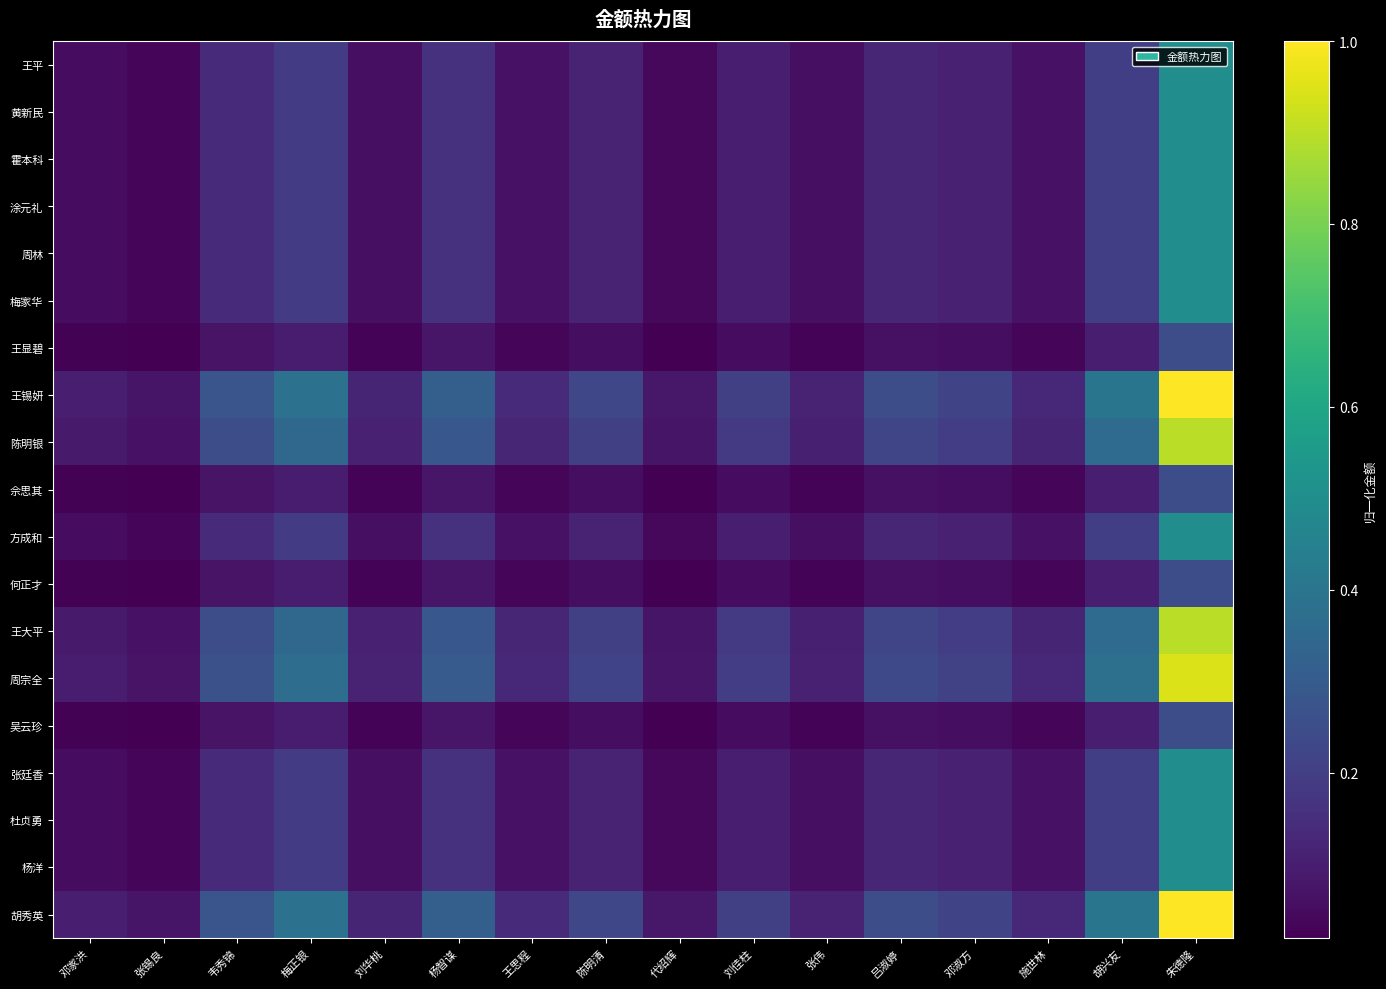

Reading left to right, what are all the values shown in this chart?

王平: 邓家洪=0.1	张锡良=0.0	韦秀锦=0.1	梅正银=0.2	刘华桃=0.1	杨智谋=0.2	王思程=0.1	陈明清=0.1	代绍辉=0.0	刘佳柱=0.1	张伟=0.1	吕淑婷=0.1	邓淑方=0.1	施世林=0.1	胡兴友=0.2	朱德隆=0.5
黄新民: 邓家洪=0.1	张锡良=0.0	韦秀锦=0.1	梅正银=0.2	刘华桃=0.1	杨智谋=0.2	王思程=0.1	陈明清=0.1	代绍辉=0.0	刘佳柱=0.1	张伟=0.1	吕淑婷=0.1	邓淑方=0.1	施世林=0.1	胡兴友=0.2	朱德隆=0.5
霍本科: 邓家洪=0.1	张锡良=0.0	韦秀锦=0.1	梅正银=0.2	刘华桃=0.1	杨智谋=0.2	王思程=0.1	陈明清=0.1	代绍辉=0.0	刘佳柱=0.1	张伟=0.1	吕淑婷=0.1	邓淑方=0.1	施世林=0.1	胡兴友=0.2	朱德隆=0.5
涂元礼: 邓家洪=0.1	张锡良=0.0	韦秀锦=0.1	梅正银=0.2	刘华桃=0.1	杨智谋=0.2	王思程=0.1	陈明清=0.1	代绍辉=0.0	刘佳柱=0.1	张伟=0.1	吕淑婷=0.1	邓淑方=0.1	施世林=0.1	胡兴友=0.2	朱德隆=0.5
周林: 邓家洪=0.1	张锡良=0.0	韦秀锦=0.1	梅正银=0.2	刘华桃=0.1	杨智谋=0.2	王思程=0.1	陈明清=0.1	代绍辉=0.0	刘佳柱=0.1	张伟=0.1	吕淑婷=0.1	邓淑方=0.1	施世林=0.1	胡兴友=0.2	朱德隆=0.5
梅家华: 邓家洪=0.1	张锡良=0.0	韦秀锦=0.1	梅正银=0.2	刘华桃=0.1	杨智谋=0.2	王思程=0.1	陈明清=0.1	代绍辉=0.0	刘佳柱=0.1	张伟=0.1	吕淑婷=0.1	邓淑方=0.1	施世林=0.1	胡兴友=0.2	朱德隆=0.5
王显碧: 邓家洪=0.0	张锡良=0.0	韦秀锦=0.1	梅正银=0.1	刘华桃=0.0	杨智谋=0.1	王思程=0.0	陈明清=0.1	代绍辉=0.0	刘佳柱=0.1	张伟=0.0	吕淑婷=0.1	邓淑方=0.1	施世林=0.0	胡兴友=0.1	朱德隆=0.2
王锡妍: 邓家洪=0.1	张锡良=0.1	韦秀锦=0.3	梅正银=0.4	刘华桃=0.1	杨智谋=0.3	王思程=0.1	陈明清=0.2	代绍辉=0.1	刘佳柱=0.2	张伟=0.1	吕淑婷=0.2	邓淑方=0.2	施世林=0.1	胡兴友=0.4	朱德隆=1.0
陈明银: 邓家洪=0.1	张锡良=0.1	韦秀锦=0.3	梅正银=0.4	刘华桃=0.1	杨智谋=0.3	王思程=0.1	陈明清=0.2	代绍辉=0.1	刘佳柱=0.2	张伟=0.1	吕淑婷=0.2	邓淑方=0.2	施世林=0.1	胡兴友=0.4	朱德隆=0.9
佘思其: 邓家洪=0.0	张锡良=0.0	韦秀锦=0.1	梅正银=0.1	刘华桃=0.0	杨智谋=0.1	王思程=0.0	陈明清=0.1	代绍辉=0.0	刘佳柱=0.1	张伟=0.0	吕淑婷=0.1	邓淑方=0.1	施世林=0.0	胡兴友=0.1	朱德隆=0.2
方成和: 邓家洪=0.1	张锡良=0.0	韦秀锦=0.1	梅正银=0.2	刘华桃=0.1	杨智谋=0.2	王思程=0.1	陈明清=0.1	代绍辉=0.0	刘佳柱=0.1	张伟=0.1	吕淑婷=0.1	邓淑方=0.1	施世林=0.1	胡兴友=0.2	朱德隆=0.5
何正才: 邓家洪=0.0	张锡良=0.0	韦秀锦=0.1	梅正银=0.1	刘华桃=0.0	杨智谋=0.1	王思程=0.0	陈明清=0.1	代绍辉=0.0	刘佳柱=0.1	张伟=0.0	吕淑婷=0.1	邓淑方=0.1	施世林=0.0	胡兴友=0.1	朱德隆=0.2
王大平: 邓家洪=0.1	张锡良=0.1	韦秀锦=0.3	梅正银=0.4	刘华桃=0.1	杨智谋=0.3	王思程=0.1	陈明清=0.2	代绍辉=0.1	刘佳柱=0.2	张伟=0.1	吕淑婷=0.2	邓淑方=0.2	施世林=0.1	胡兴友=0.4	朱德隆=0.9
周宗全: 邓家洪=0.1	张锡良=0.1	韦秀锦=0.3	梅正银=0.4	刘华桃=0.1	杨智谋=0.3	王思程=0.1	陈明清=0.2	代绍辉=0.1	刘佳柱=0.2	张伟=0.1	吕淑婷=0.2	邓淑方=0.2	施世林=0.1	胡兴友=0.4	朱德隆=0.9
吴云珍: 邓家洪=0.0	张锡良=0.0	韦秀锦=0.1	梅正银=0.1	刘华桃=0.0	杨智谋=0.1	王思程=0.0	陈明清=0.1	代绍辉=0.0	刘佳柱=0.1	张伟=0.0	吕淑婷=0.1	邓淑方=0.1	施世林=0.0	胡兴友=0.1	朱德隆=0.2
张廷香: 邓家洪=0.1	张锡良=0.0	韦秀锦=0.1	梅正银=0.2	刘华桃=0.1	杨智谋=0.2	王思程=0.1	陈明清=0.1	代绍辉=0.0	刘佳柱=0.1	张伟=0.1	吕淑婷=0.1	邓淑方=0.1	施世林=0.1	胡兴友=0.2	朱德隆=0.5
杜贞勇: 邓家洪=0.1	张锡良=0.0	韦秀锦=0.1	梅正银=0.2	刘华桃=0.1	杨智谋=0.2	王思程=0.1	陈明清=0.1	代绍辉=0.0	刘佳柱=0.1	张伟=0.1	吕淑婷=0.1	邓淑方=0.1	施世林=0.1	胡兴友=0.2	朱德隆=0.5
杨洋: 邓家洪=0.1	张锡良=0.0	韦秀锦=0.1	梅正银=0.2	刘华桃=0.1	杨智谋=0.2	王思程=0.1	陈明清=0.1	代绍辉=0.0	刘佳柱=0.1	张伟=0.1	吕淑婷=0.1	邓淑方=0.1	施世林=0.1	胡兴友=0.2	朱德隆=0.5
胡秀英: 邓家洪=0.1	张锡良=0.1	韦秀锦=0.3	梅正银=0.4	刘华桃=0.1	杨智谋=0.3	王思程=0.1	陈明清=0.2	代绍辉=0.1	刘佳柱=0.2	张伟=0.1	吕淑婷=0.2	邓淑方=0.2	施世林=0.1	胡兴友=0.4	朱德隆=1.0